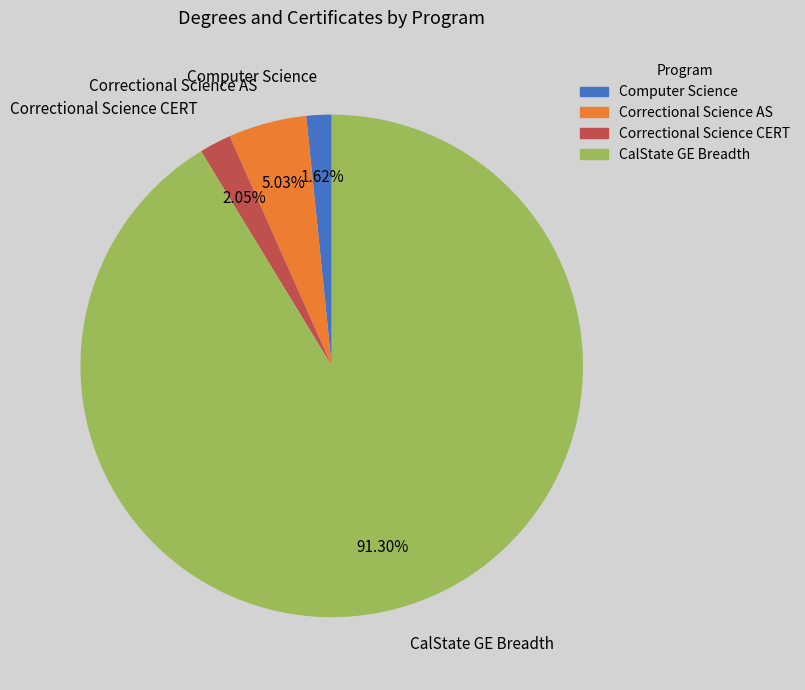

Does any single category account for the majority?

Yes